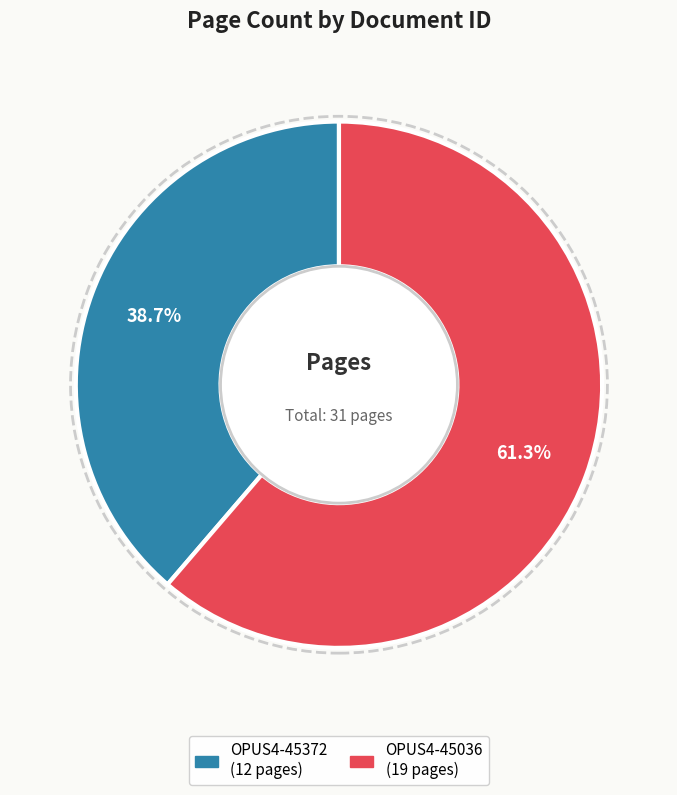

Which slice is the largest?

OPUS4-45036